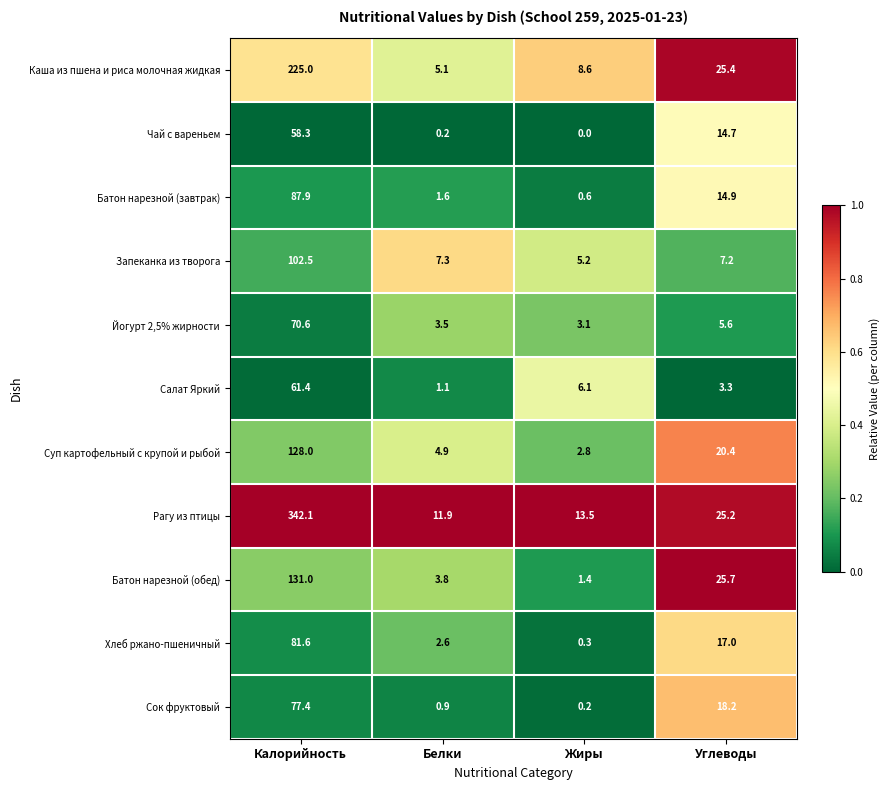

Which series has the largest range (max minus min)?

Рагу из птицы